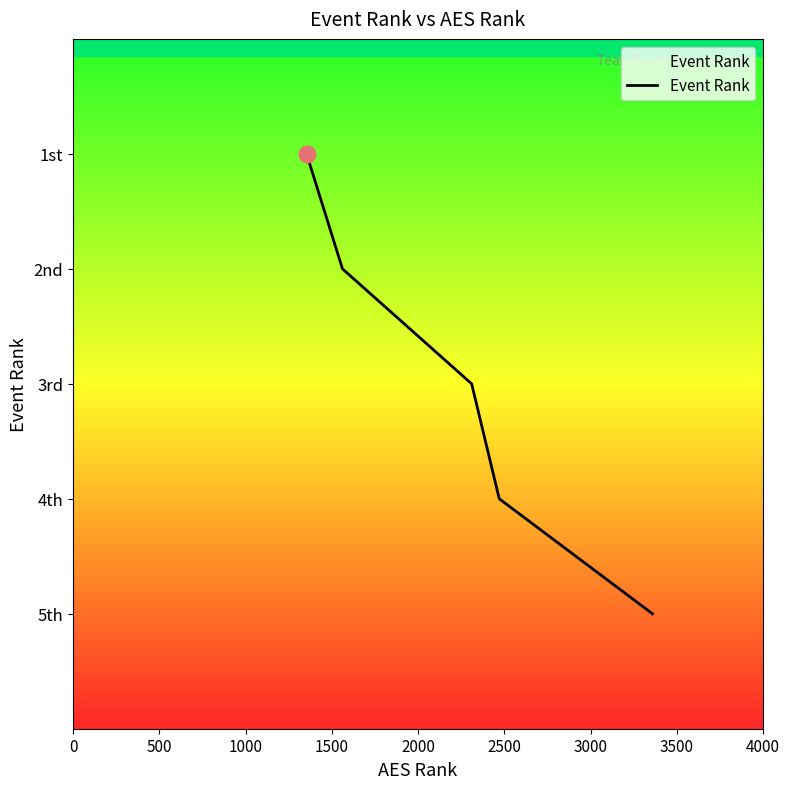

Does the chart have visible grid lines?

No